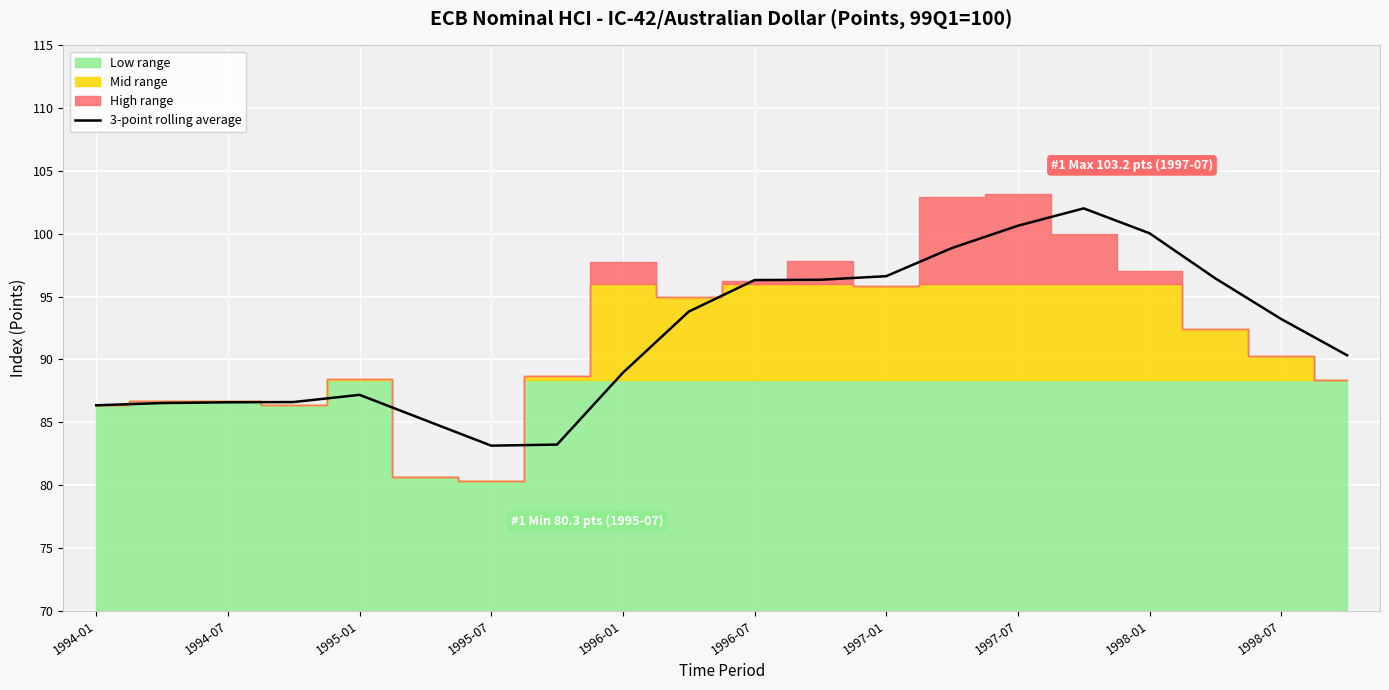

True or false: the data shows 41.6 at 15.

False